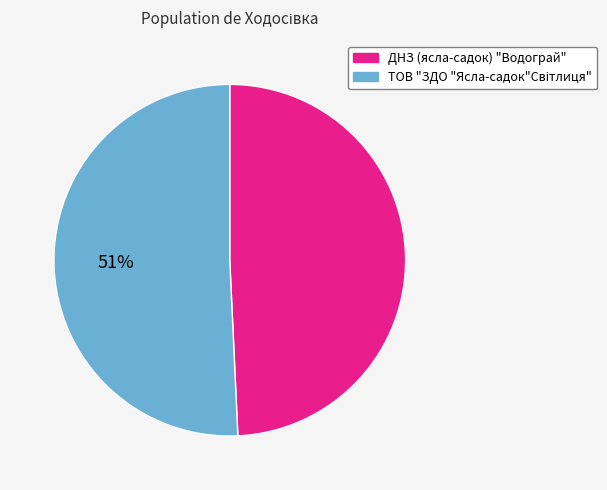

Is there any slice that represents more than half of the pie?

Yes